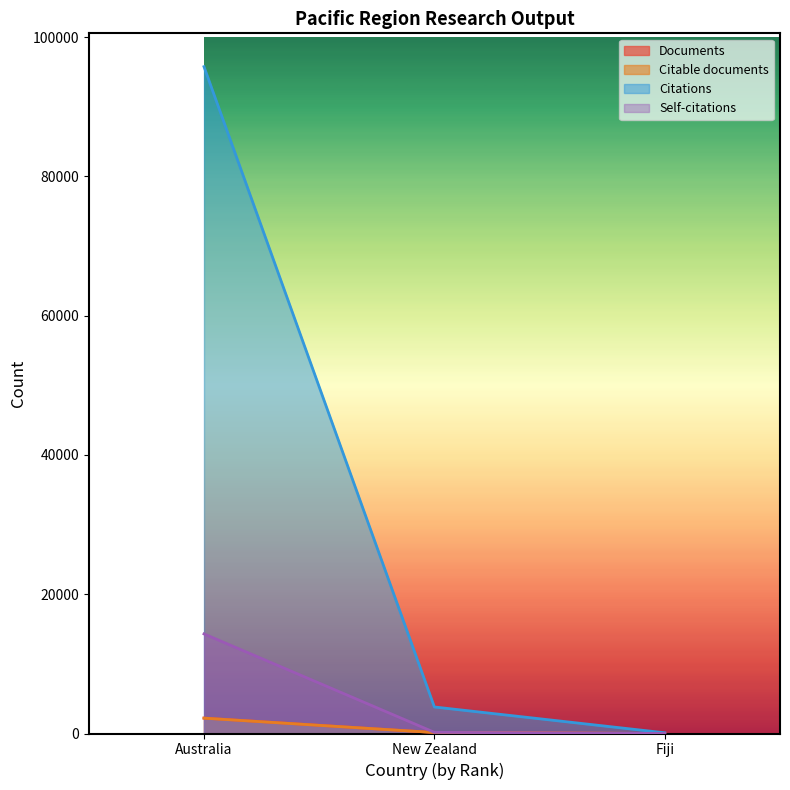

How many lines are shown in the chart?

4